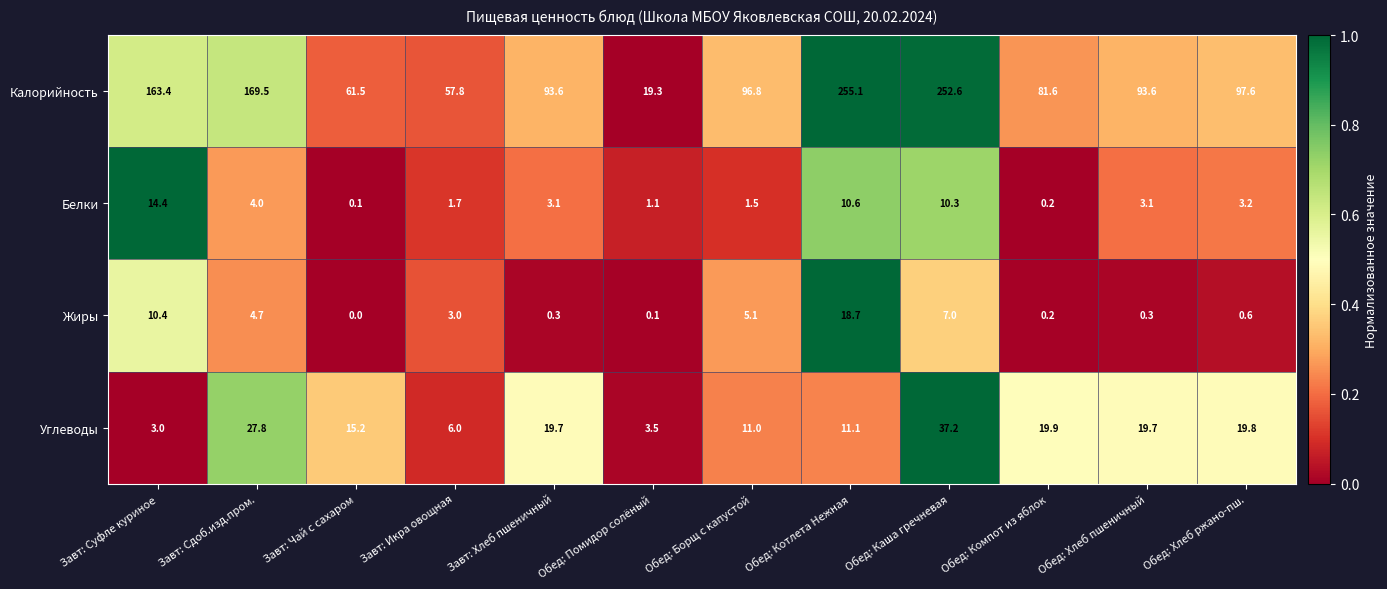

Rank the series by their maximum value, from lowest to highest.

Белки, Жиры, Углеводы, Калорийность